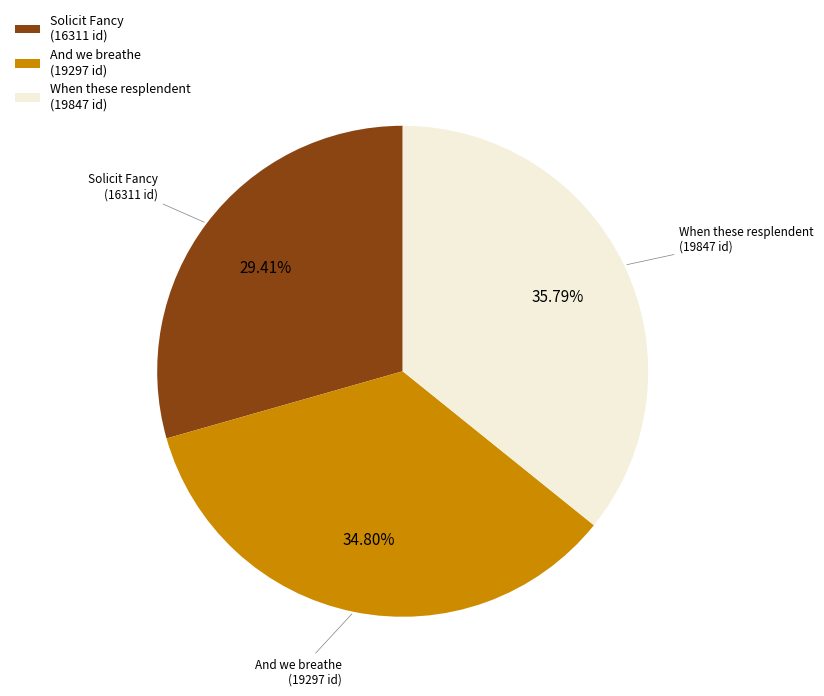

Which has a higher value, When these resplendent (19847 id) or Solicit Fancy (16311 id)?

When these resplendent (19847 id)